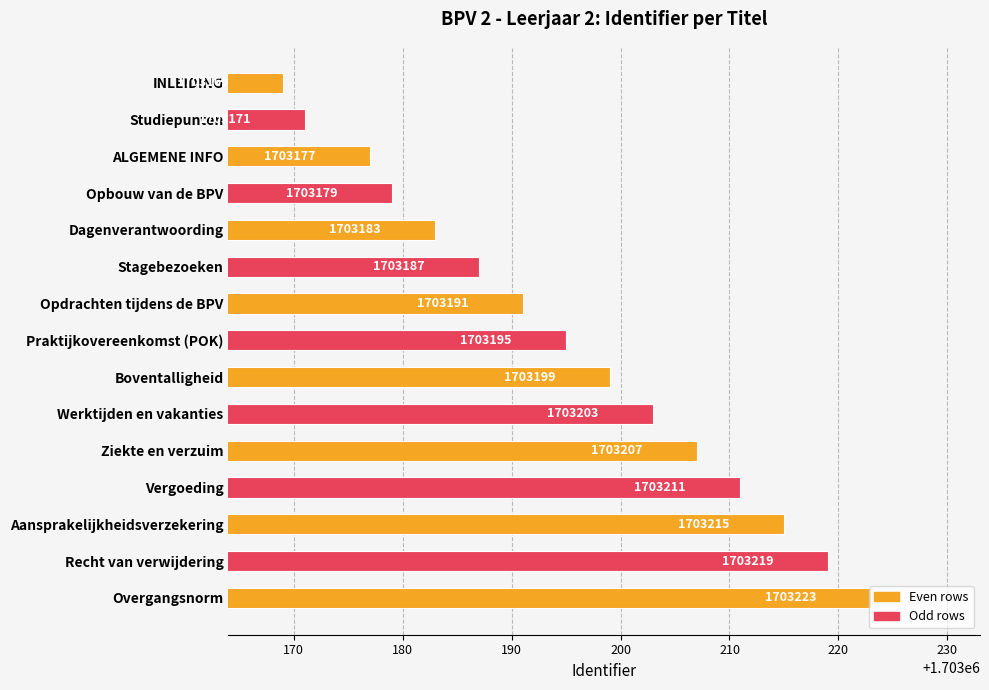

What is the label of the 15th bar from the top?

Overgangsnorm